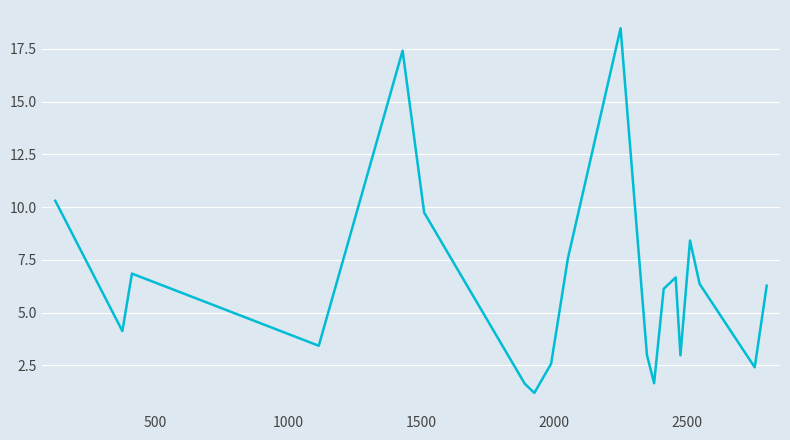

What is the minimum value shown in the chart?

1.2